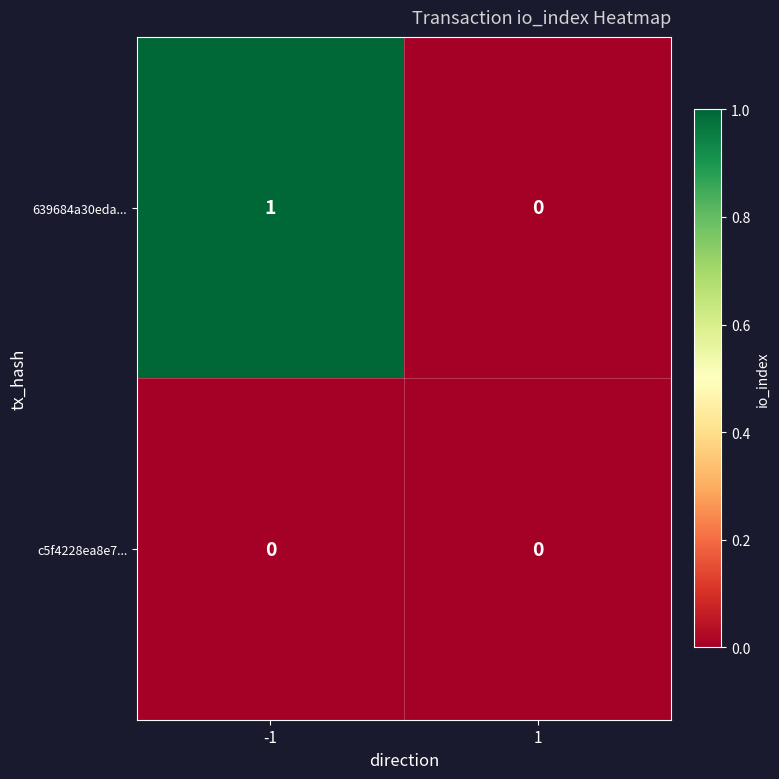

Rank the series by their average value, from lowest to highest.

c5f4228ea8e7..., 639684a30eda...